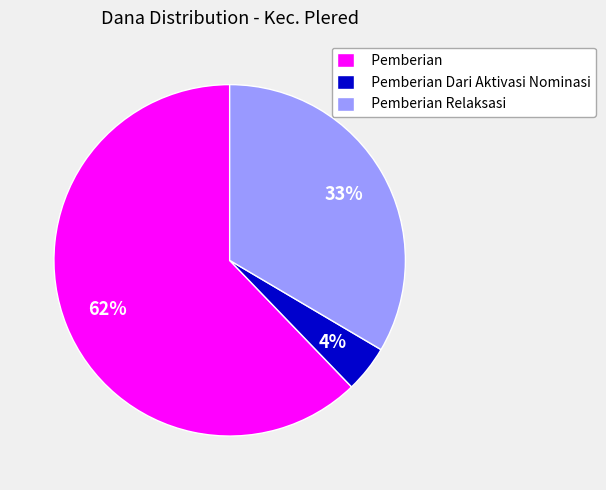

Is there a majority slice in this chart?

Yes